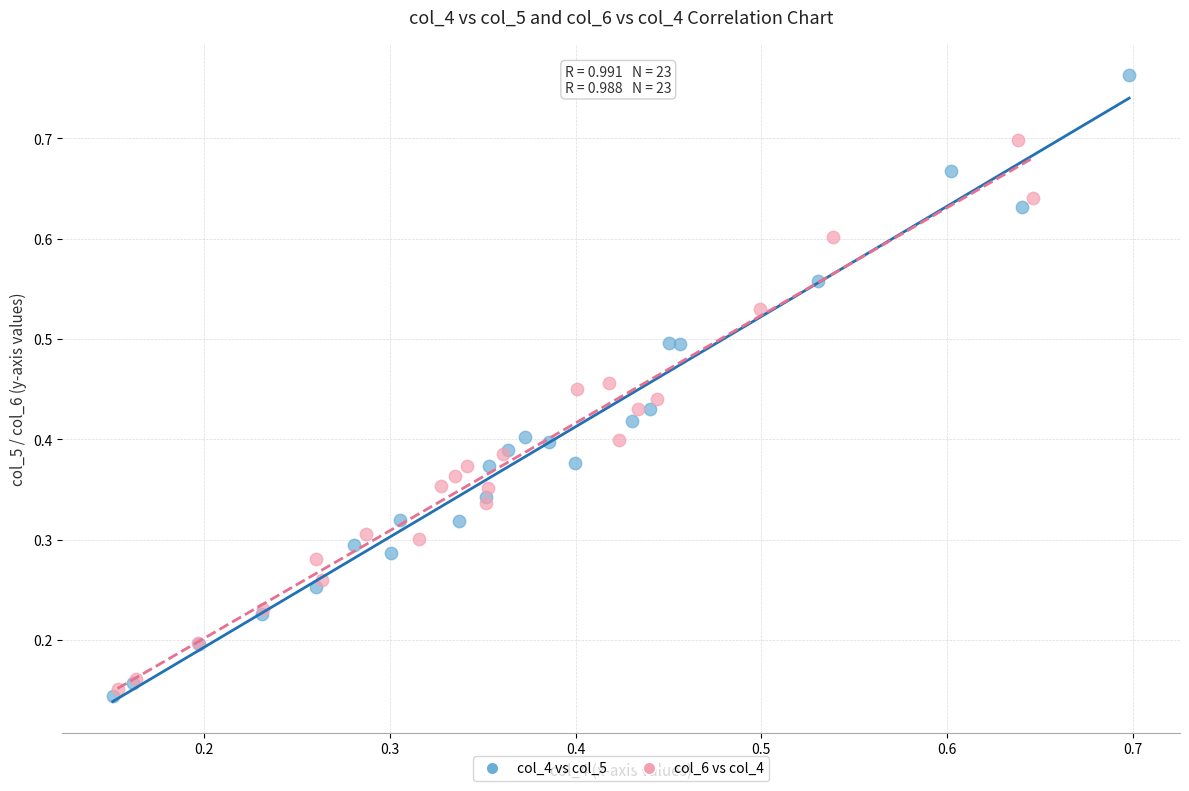

Which series has the widest spread of Y values?

col_4 vs col_5